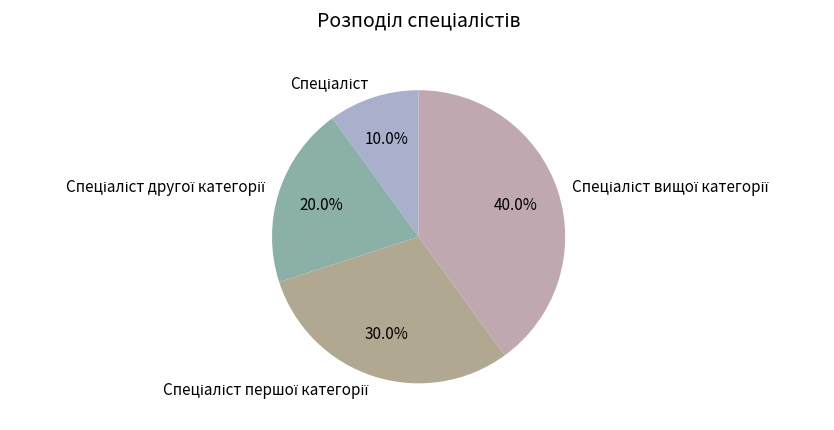

Does any single category account for the majority?

No